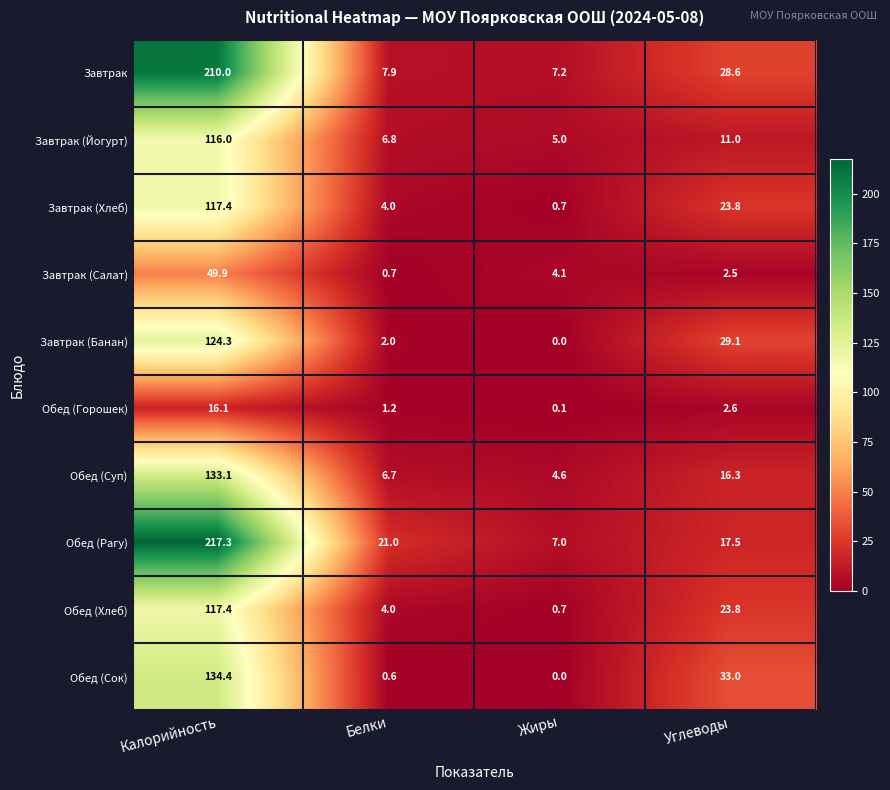

Count the number of data series in this chart.

10